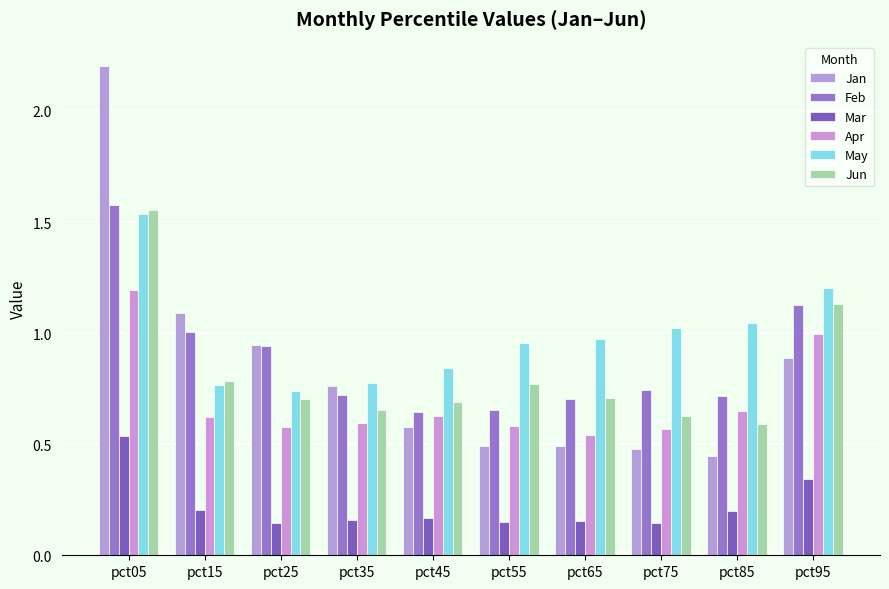

At how many categories does at least one series exceed 1?

5